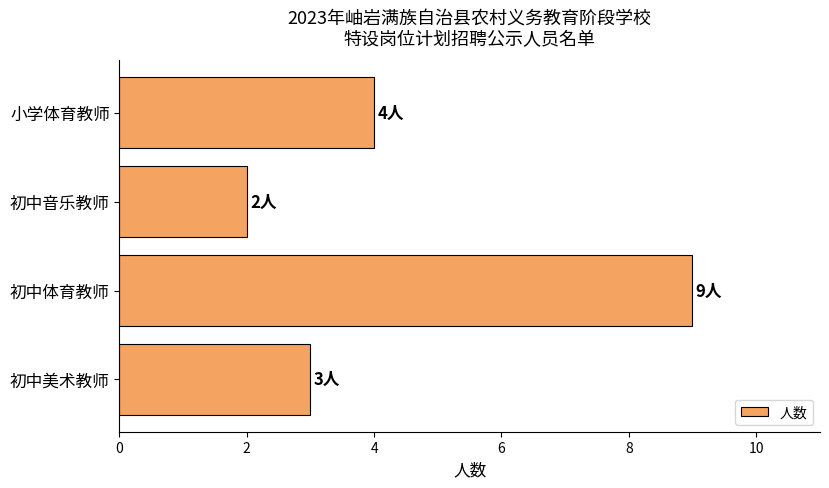

Between 初中音乐教师 and 初中体育教师, which is larger?

初中体育教师